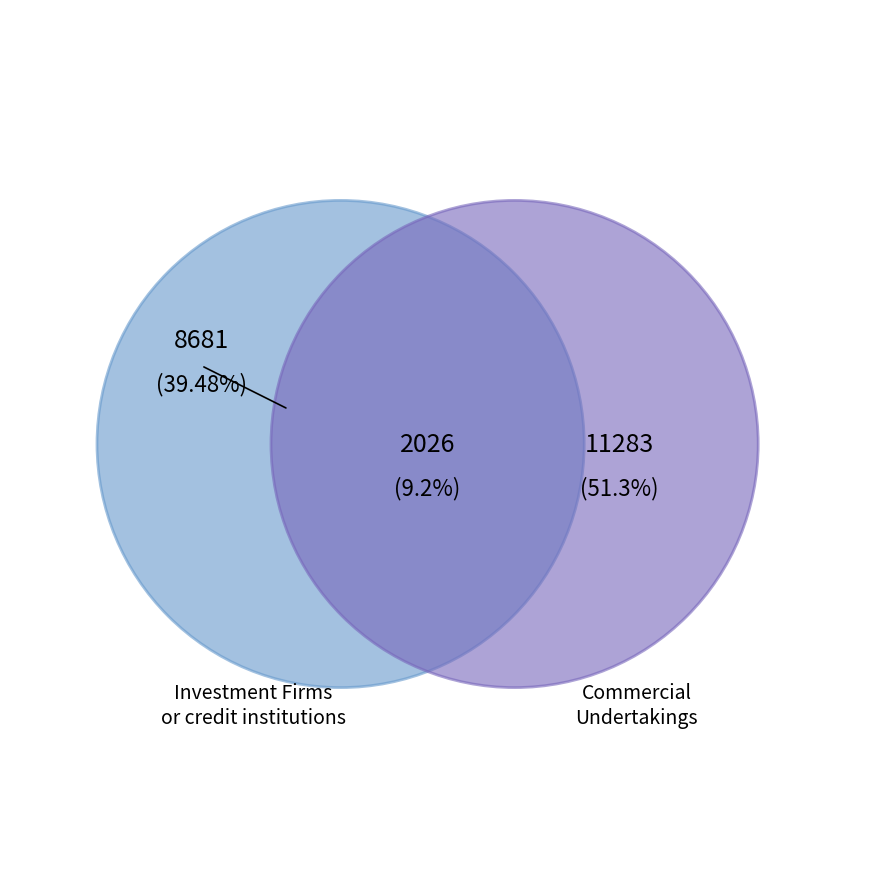

Is Commercial Undertakings the majority of the pie?

Yes